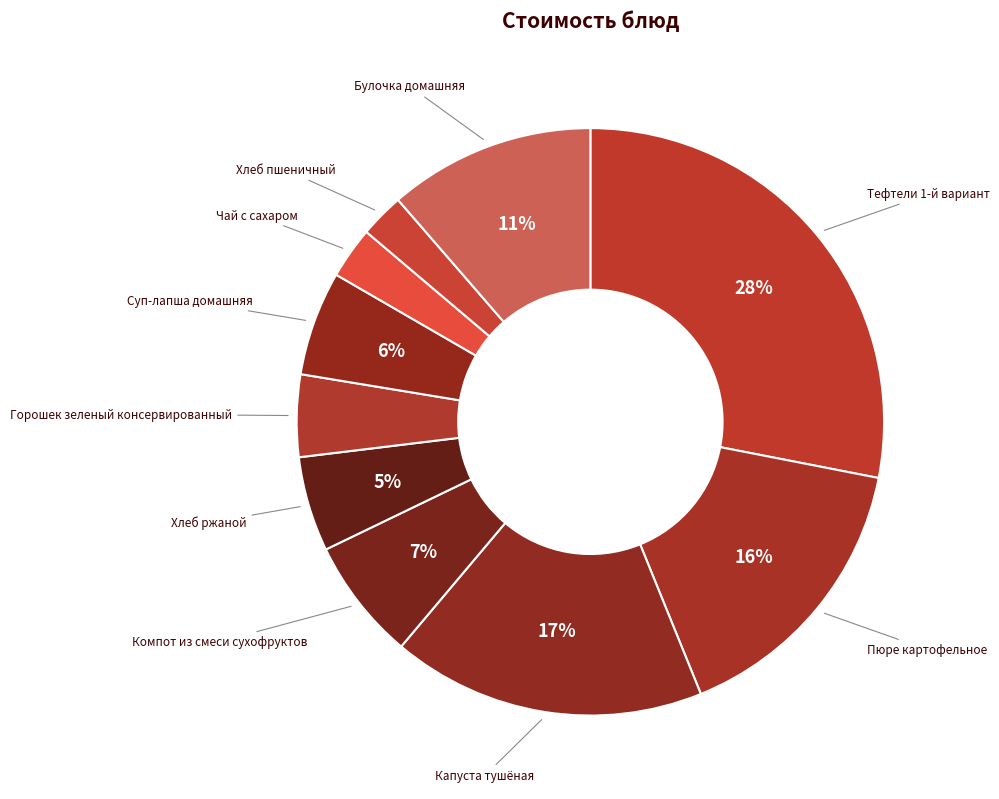

How many slices are in this pie chart?

10